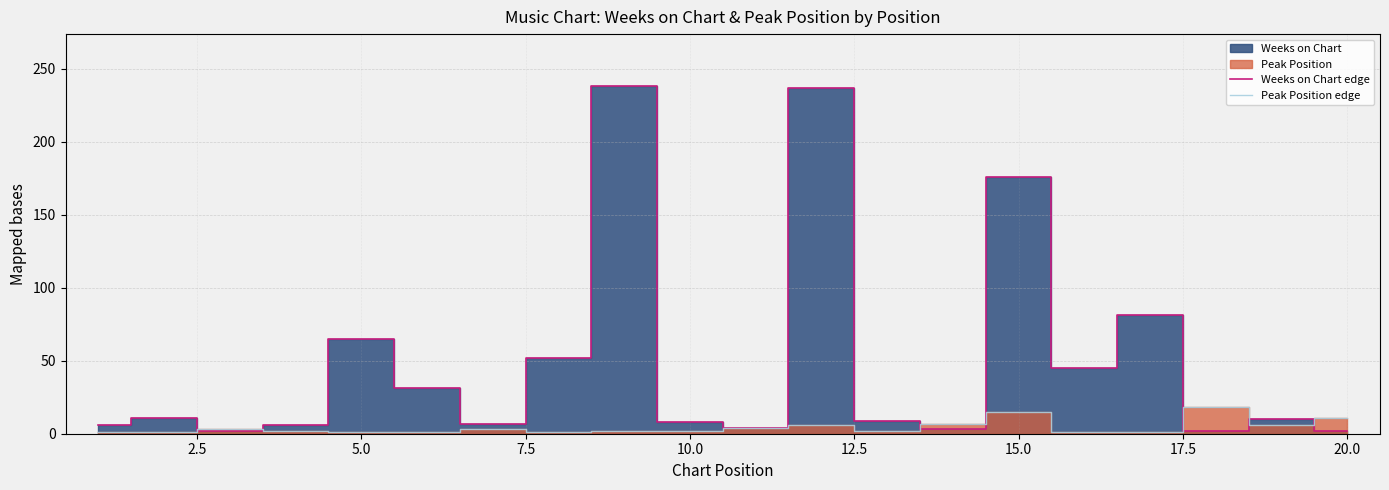

True or false: Peak Position edge and Weeks on Chart edge intersect in this chart.

True